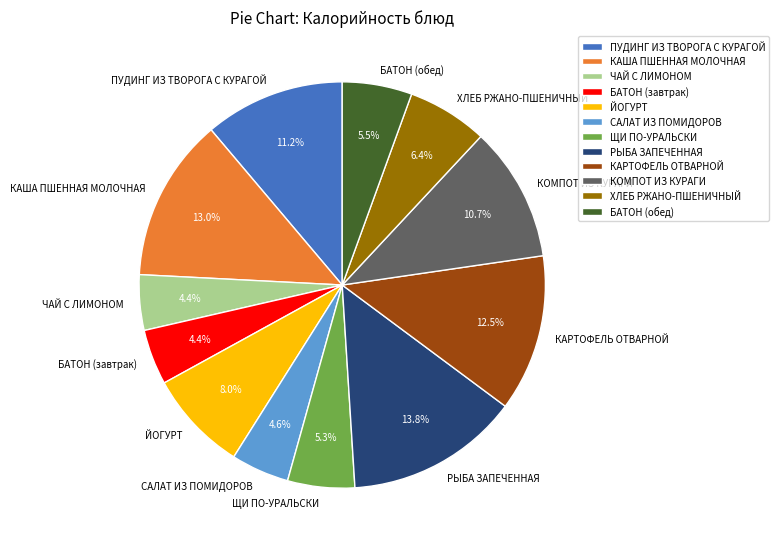

The ЧАЙ С ЛИМОНОМ slice represents 17% of the pie. True or false?

False